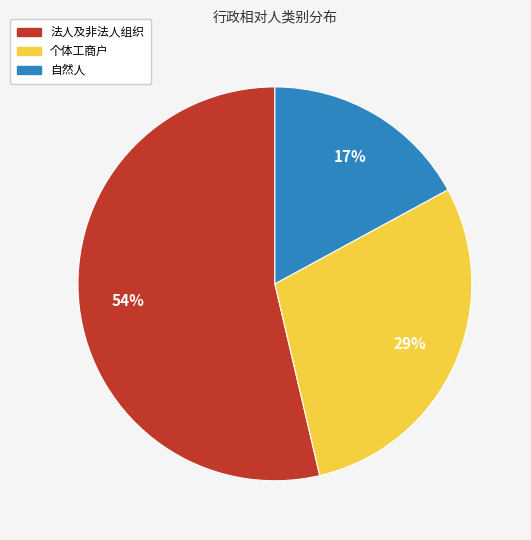

Do 法人及非法人组织 and 个体工商户 together represent more than half of the pie?

Yes